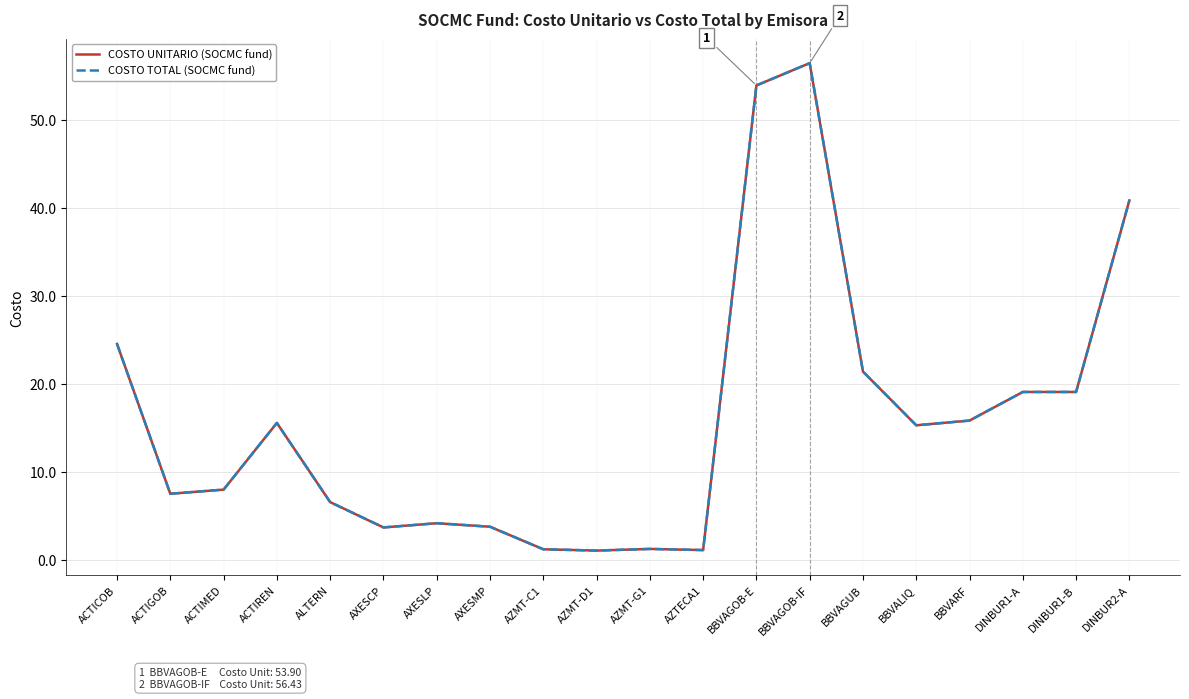

Does the chart have visible grid lines?

Yes